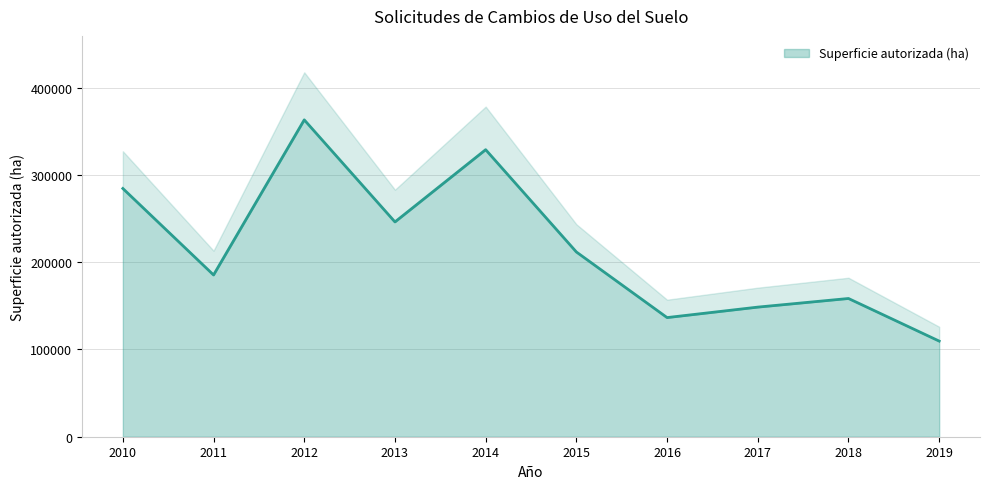

What is the sum of all values?

2172242.6